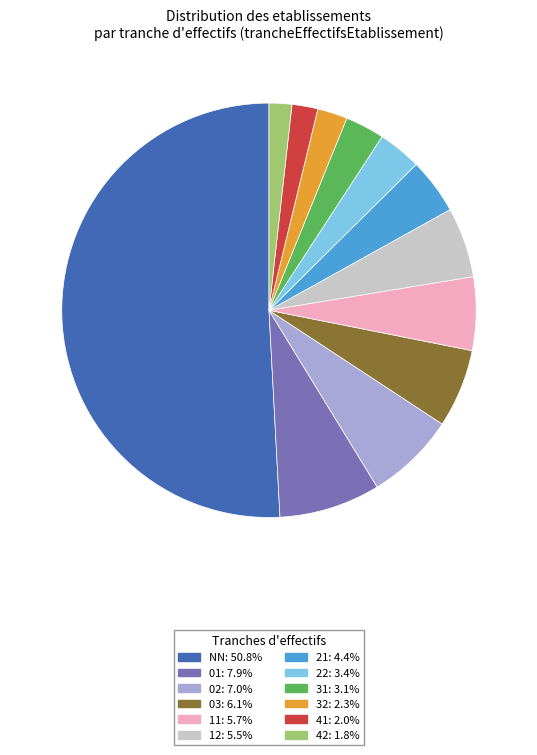

Approximately how many times larger is the value at 12: 5.5% compared to 22: 3.4%?

1.6